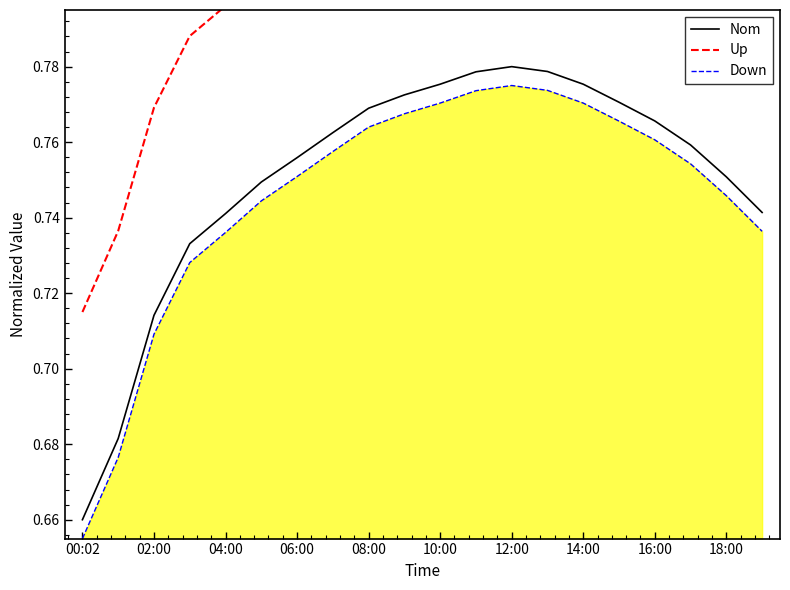

Where is the first local maximum for Down?

12:00